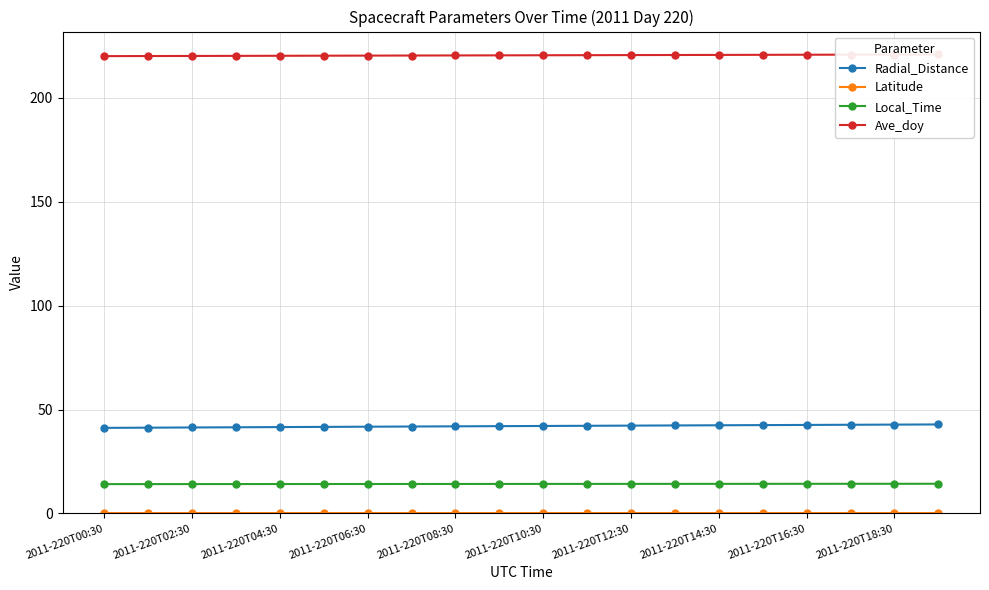

What is the highest value of the Local_Time series?

14.3